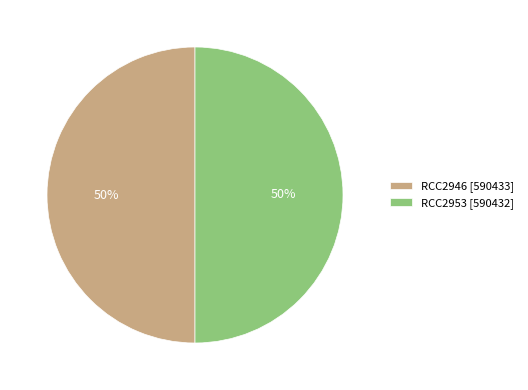

Is it true that RCC2953 [590432] is 50% of the pie?

True